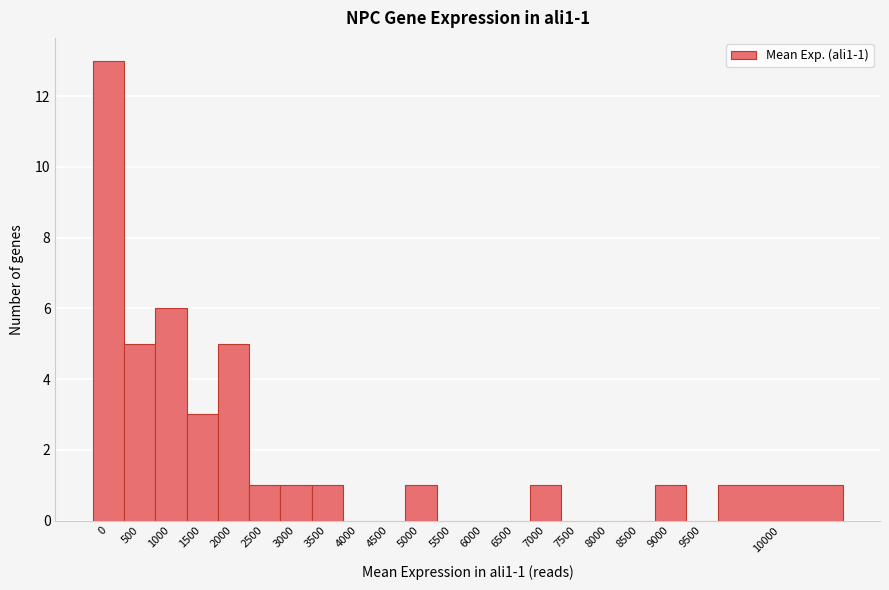

Reading left to right, list all the values displayed in this chart.

0=13	500=5	1000=6	1500=3	2000=5	2500=1	3000=1	3500=1	4000=0	4500=0	5000=1	5500=0	6000=0	6500=0	7000=1	7500=0	8000=0	8500=0	9000=1	9500=0	10000=1